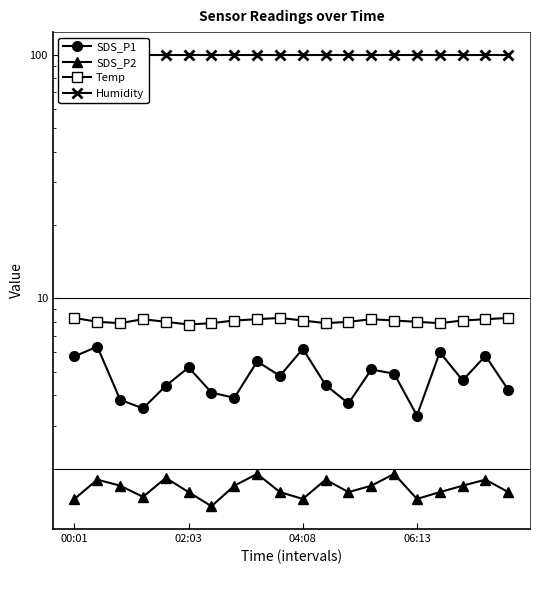

What is the sum of all SDS_P2 values?

33.3